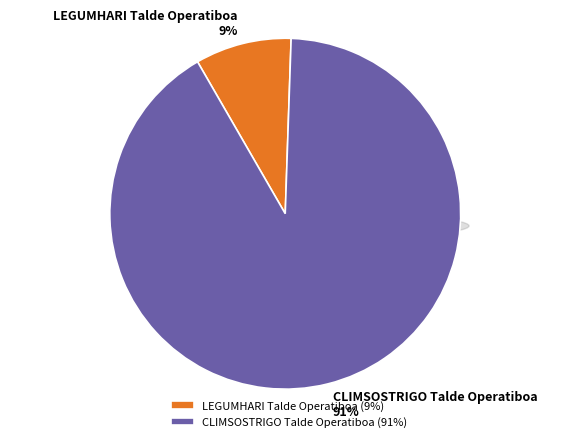

How much of the chart is everything except CLIMSOSTRIGO Talde Operatiboa?

8.9%